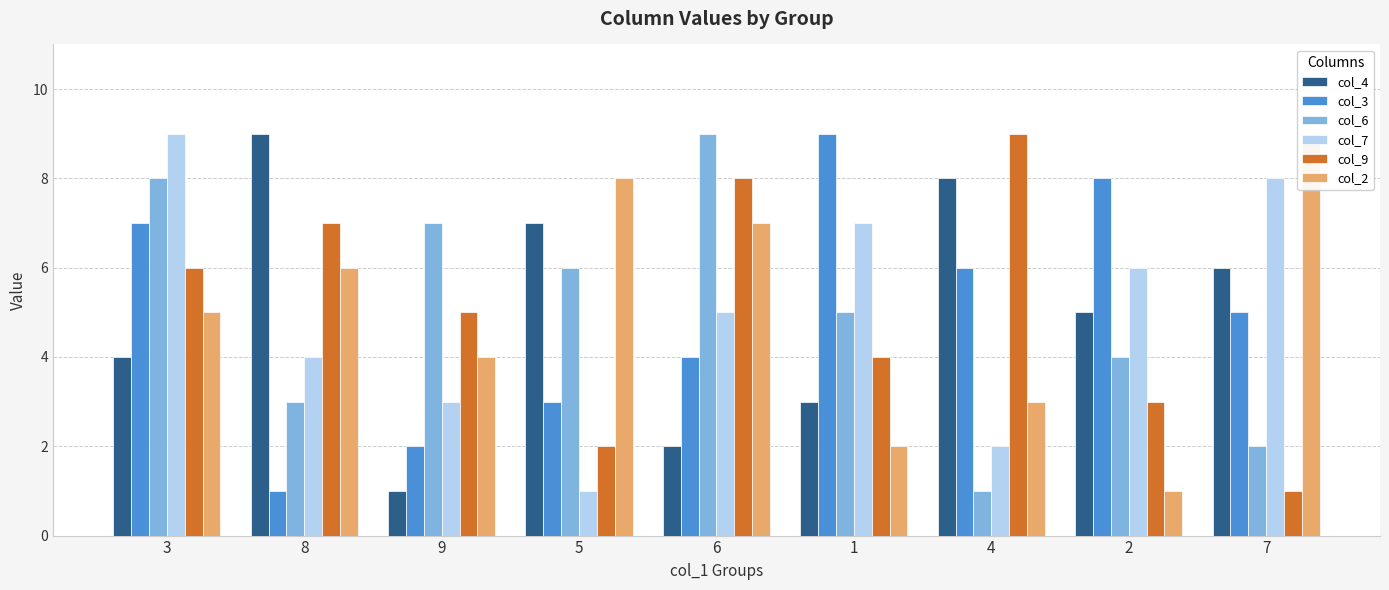

What is the label of the 3rd bar from the right?

4